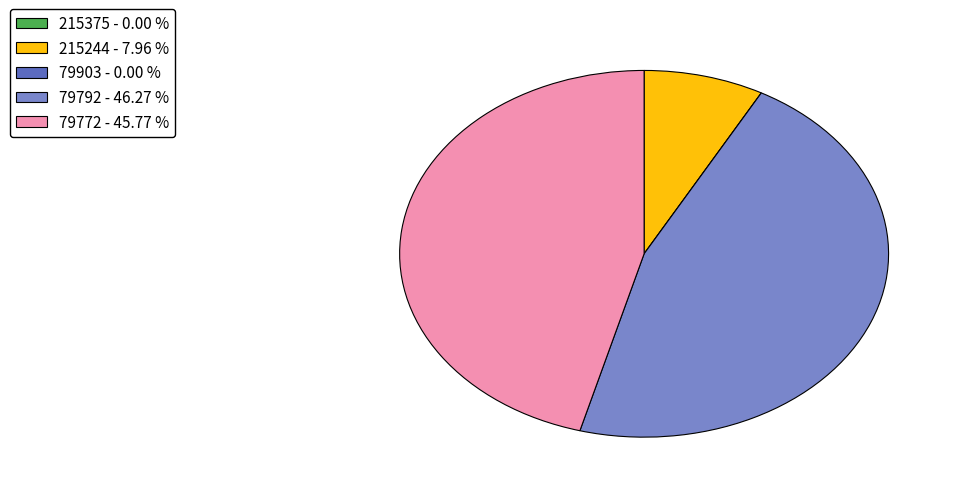

Does any single category account for the majority?

No